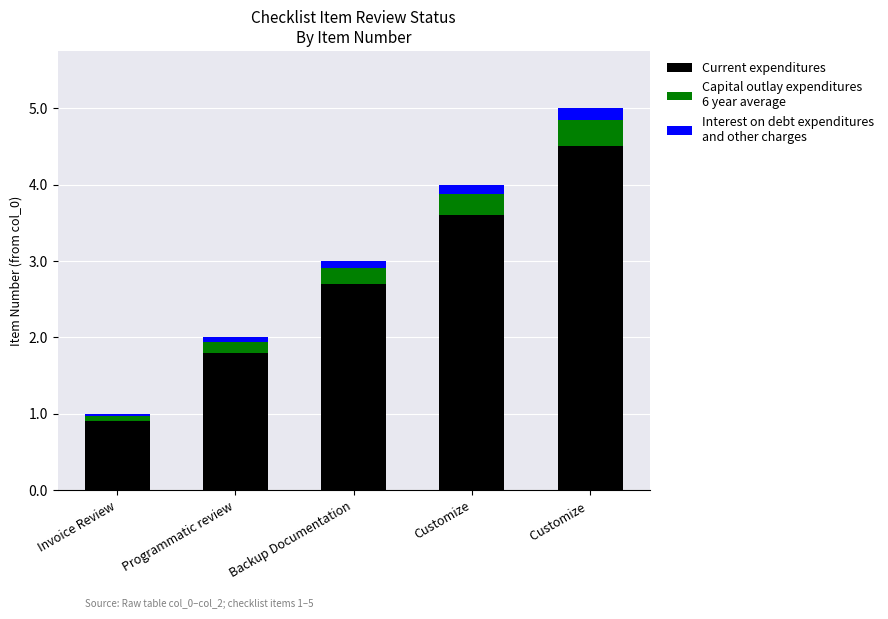

What is the total value across all series at Customize?

4.0